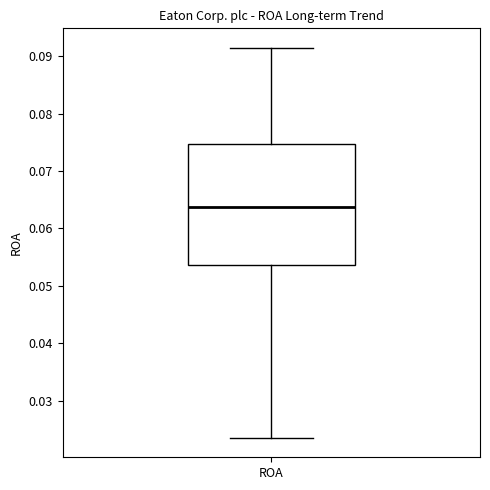

Where does the upper whisker of the box for ROA end on the y-axis? The values are not printed on the chart, so give them approximately, as read against the axis.

0.092